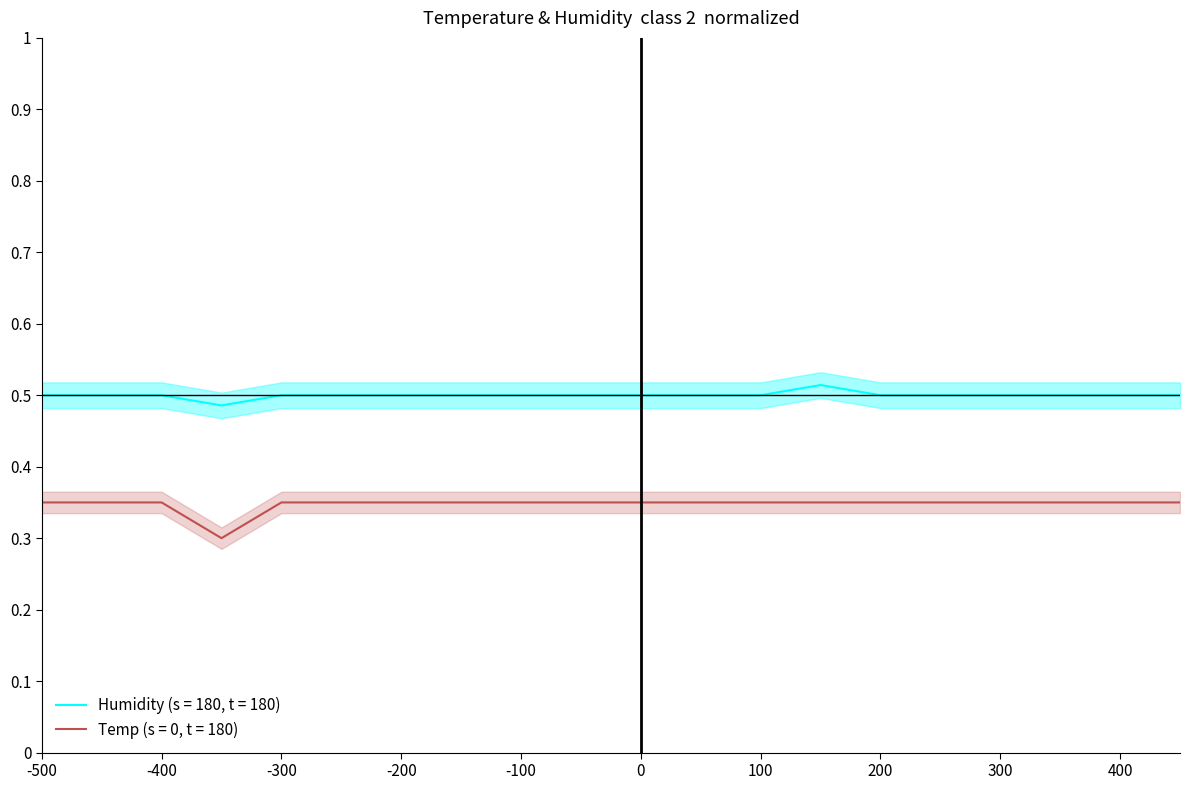

True or false: Temp and Humidity intersect in this chart.

False